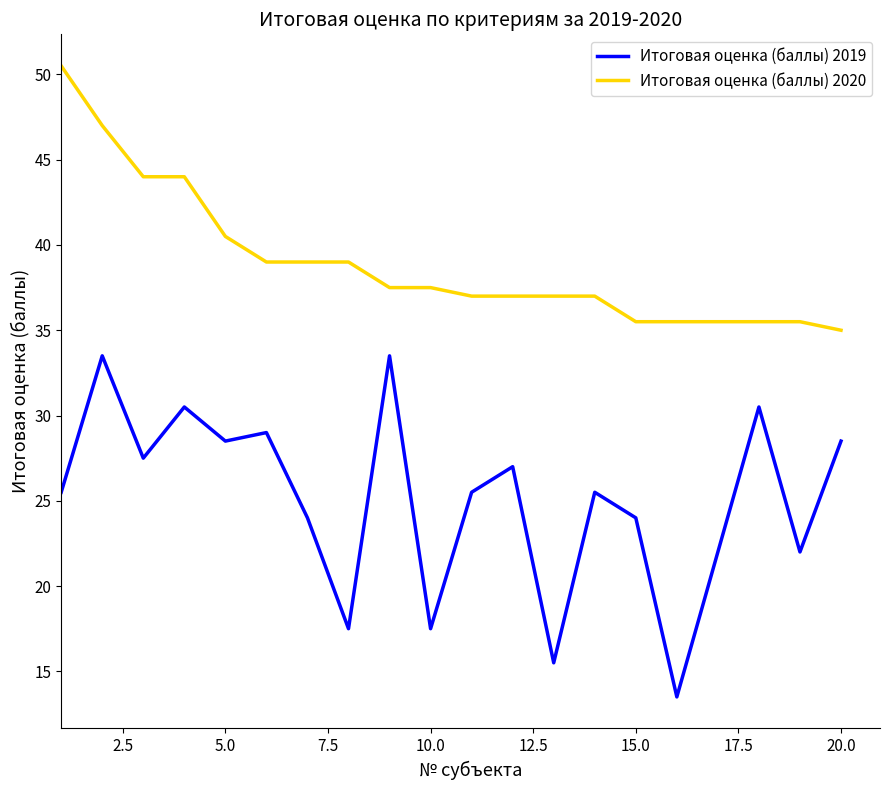

True or false: Итоговая оценка (баллы) 2020 and Итоговая оценка (баллы) 2019 intersect in this chart.

False